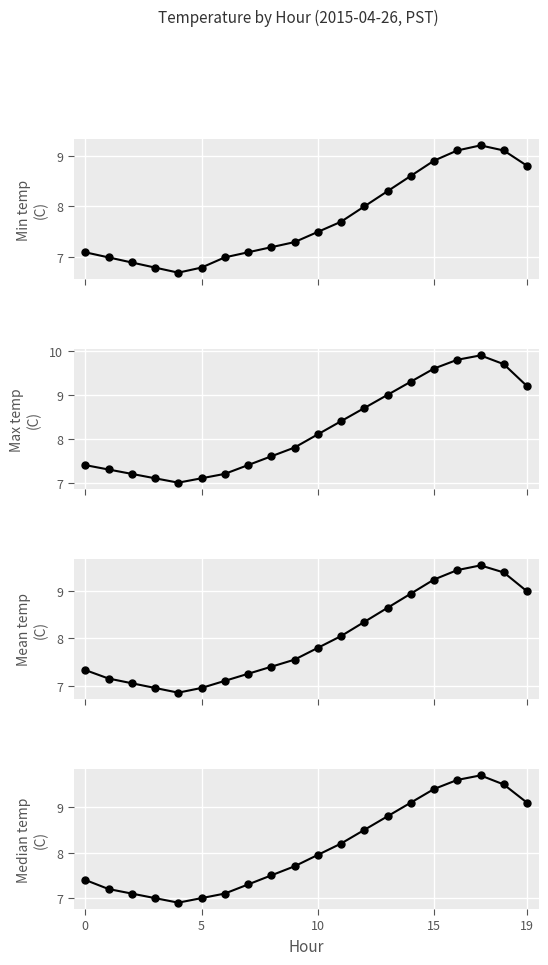

How many categories are shown in the chart?

20